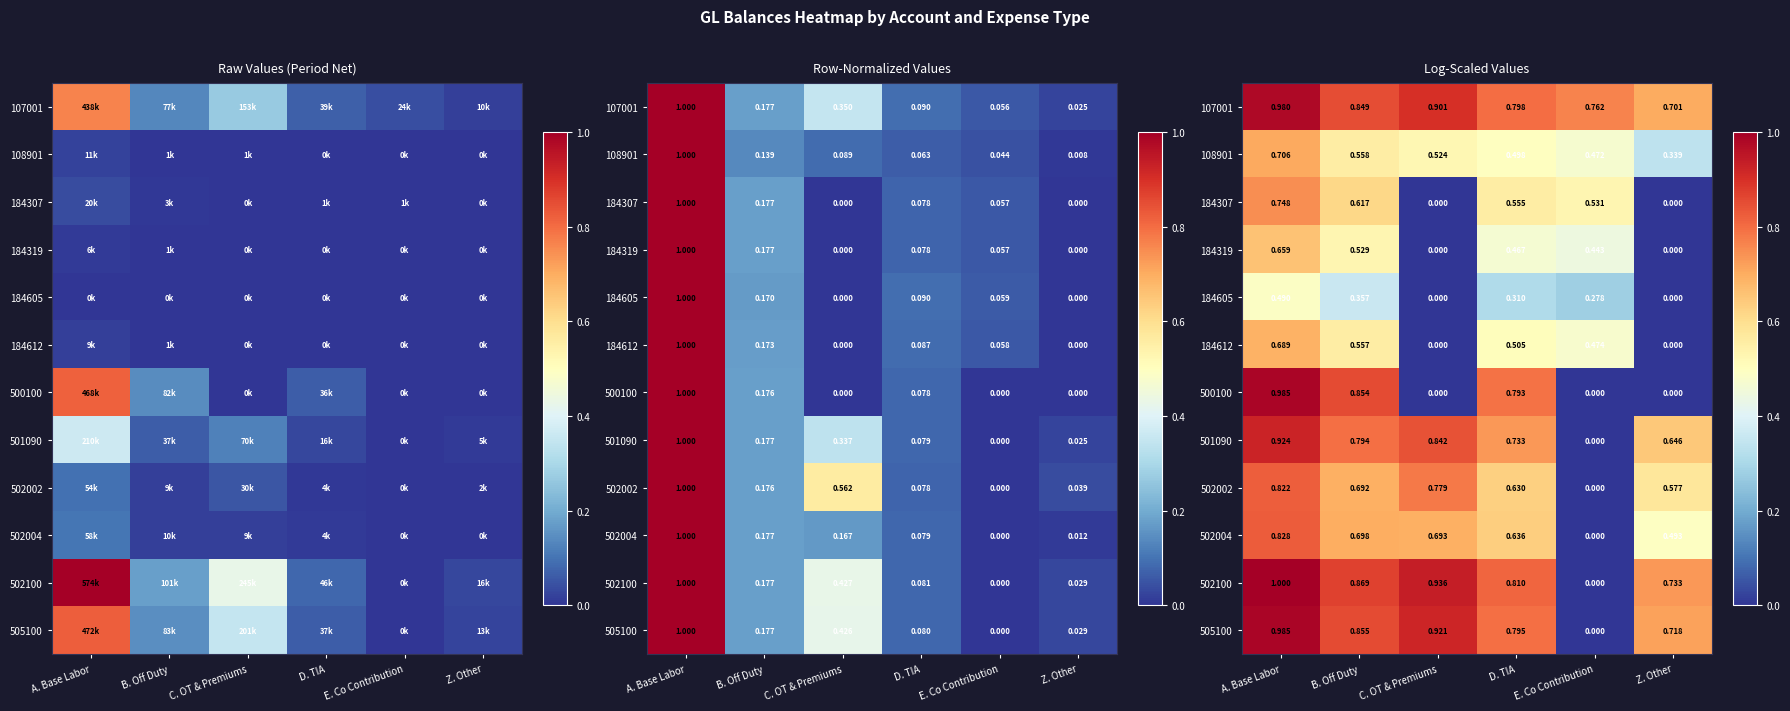

The 184612 series shows 0.8 at B. Off Duty. True or false?

False